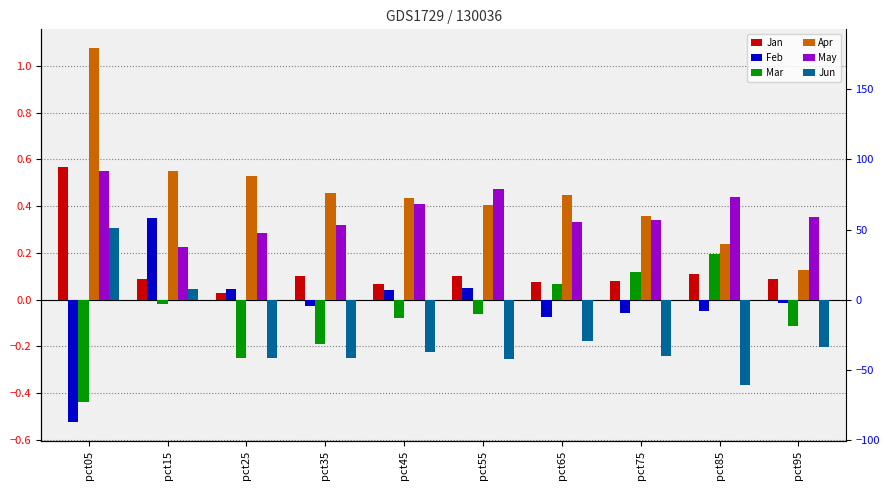

How many distinct data groups are displayed?

6